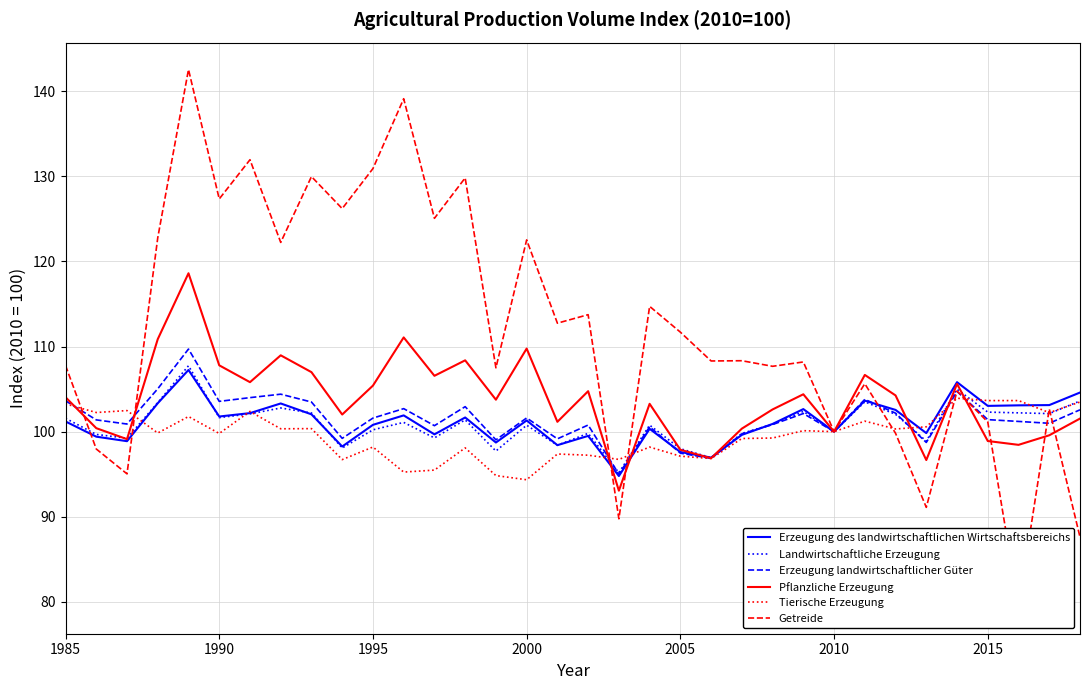

The Pflanzliche Erzeugung series shows 64.7 at 2000. True or false?

False